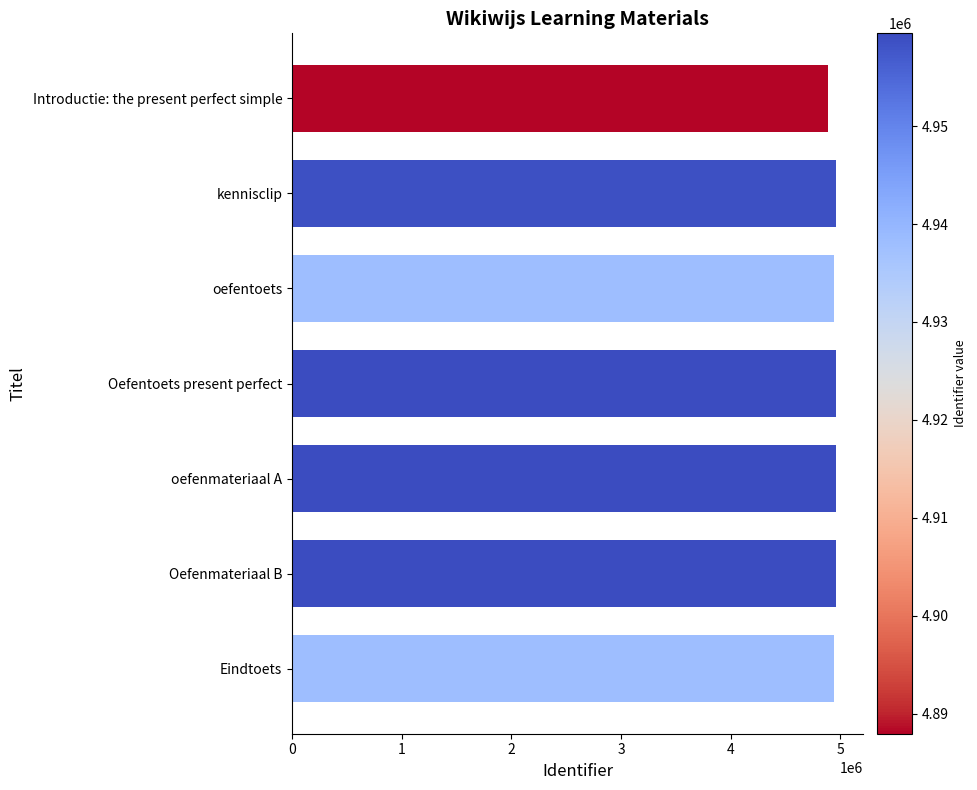

What is the maximum value shown in the chart?

4959485